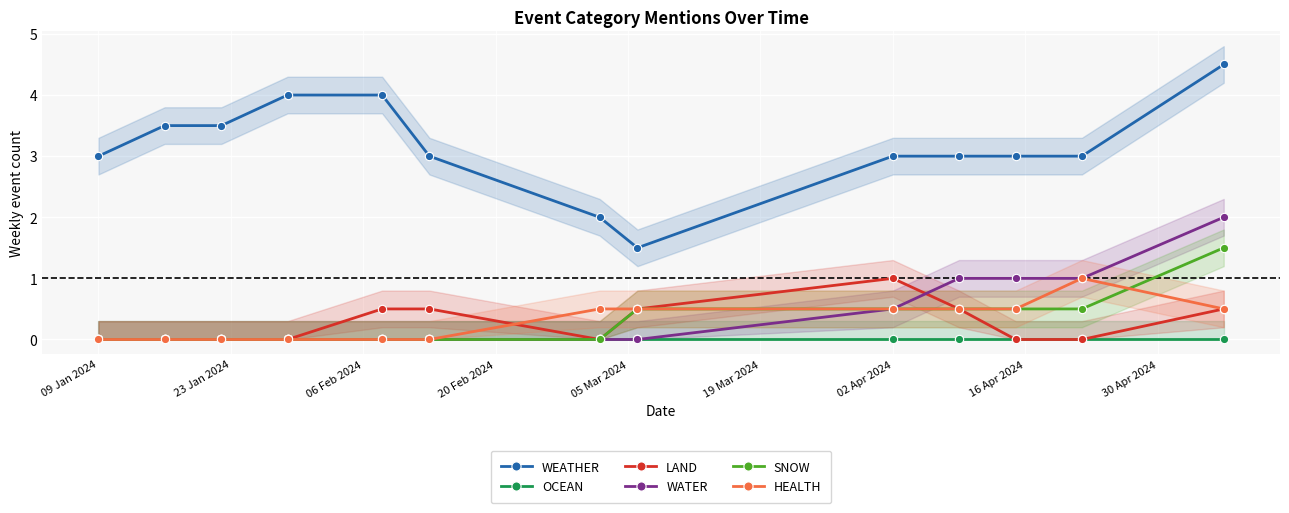

How many WATER values are between 0 and 1?

12